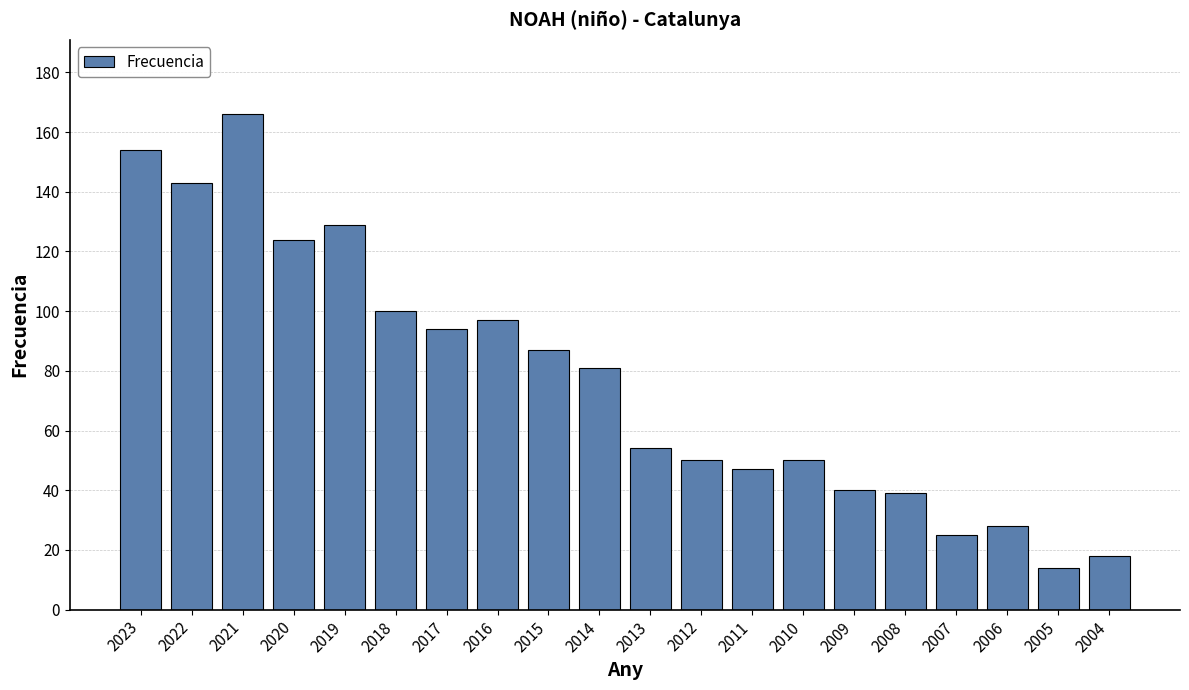

The value at 2008 is 60. True or false?

False